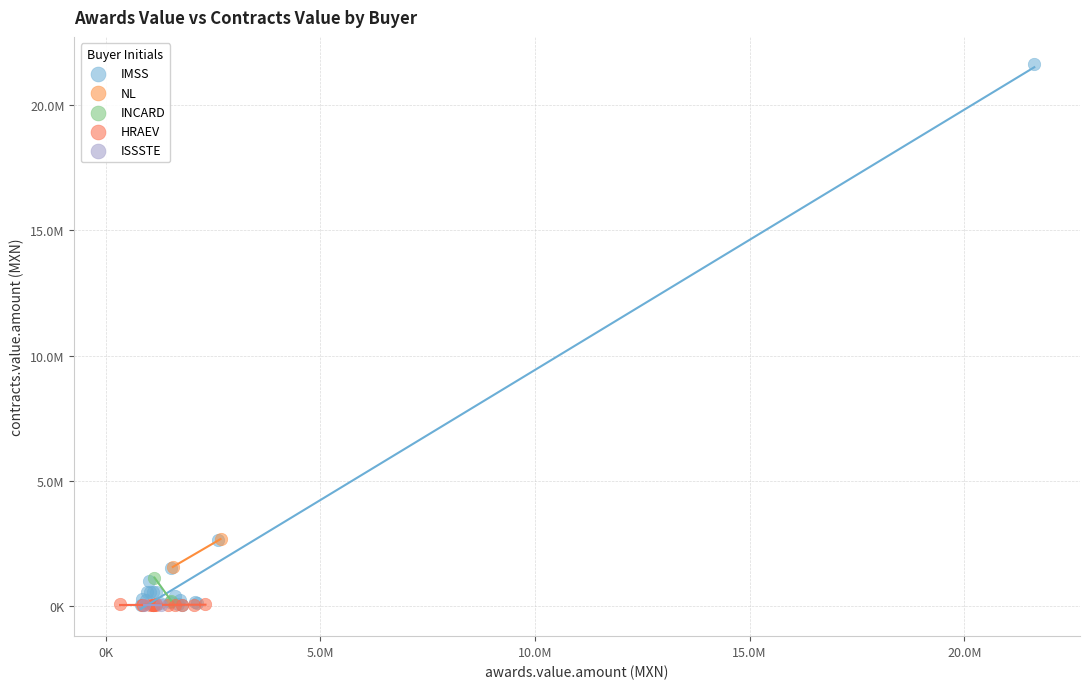

What are all the series names shown in the legend?

IMSS, NL, INCARD, HRAEV, ISSSTE